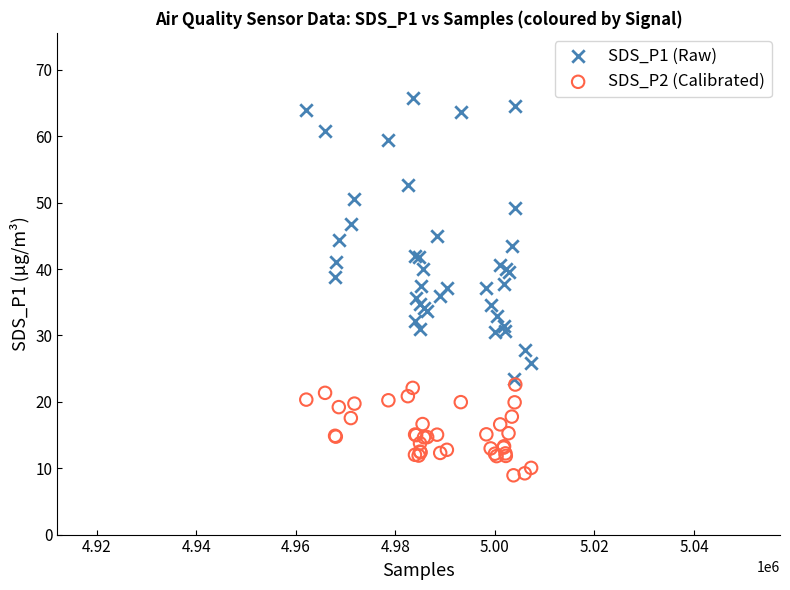

Which series contains the highest Y value?

SDS_P1 (Raw)